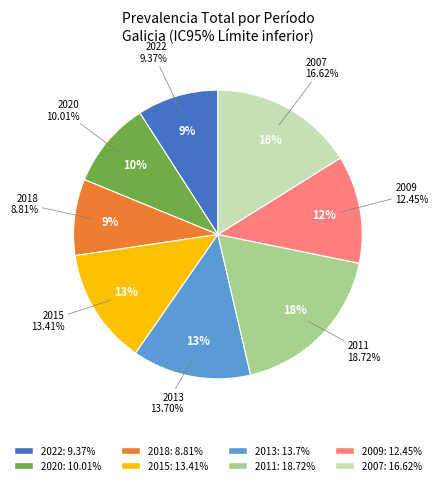

Do 2007 Total and 2020 Total together represent more than half of the pie?

No